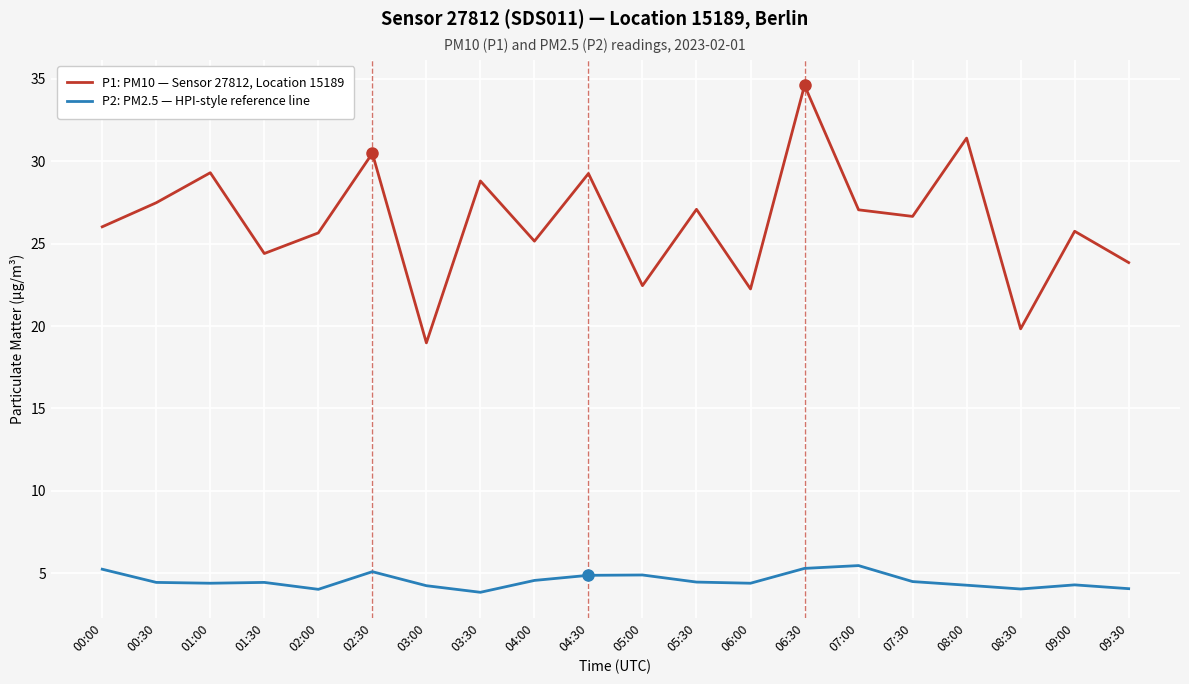

Which series changed the most between 06:00 and 08:00?

P1: PM10 — Sensor 27812, Location 15189